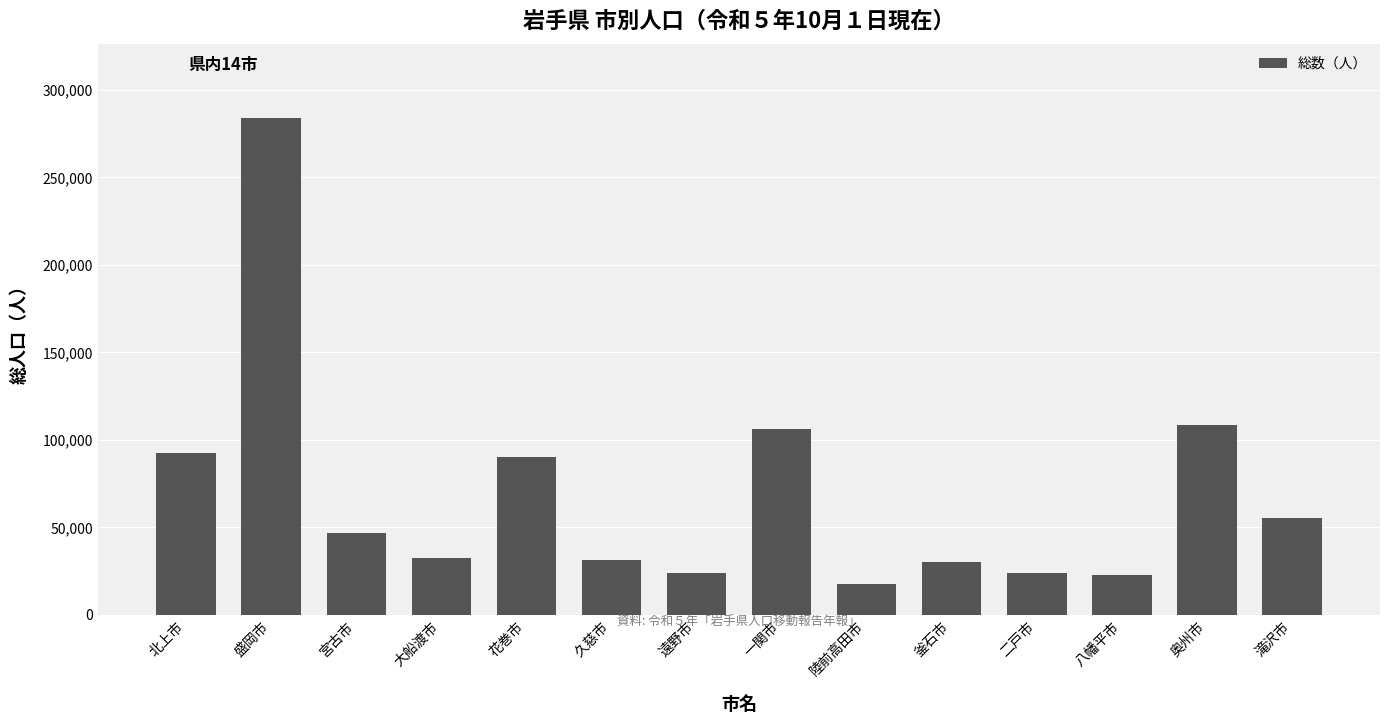

Where does the data first go above 46563?

北上市